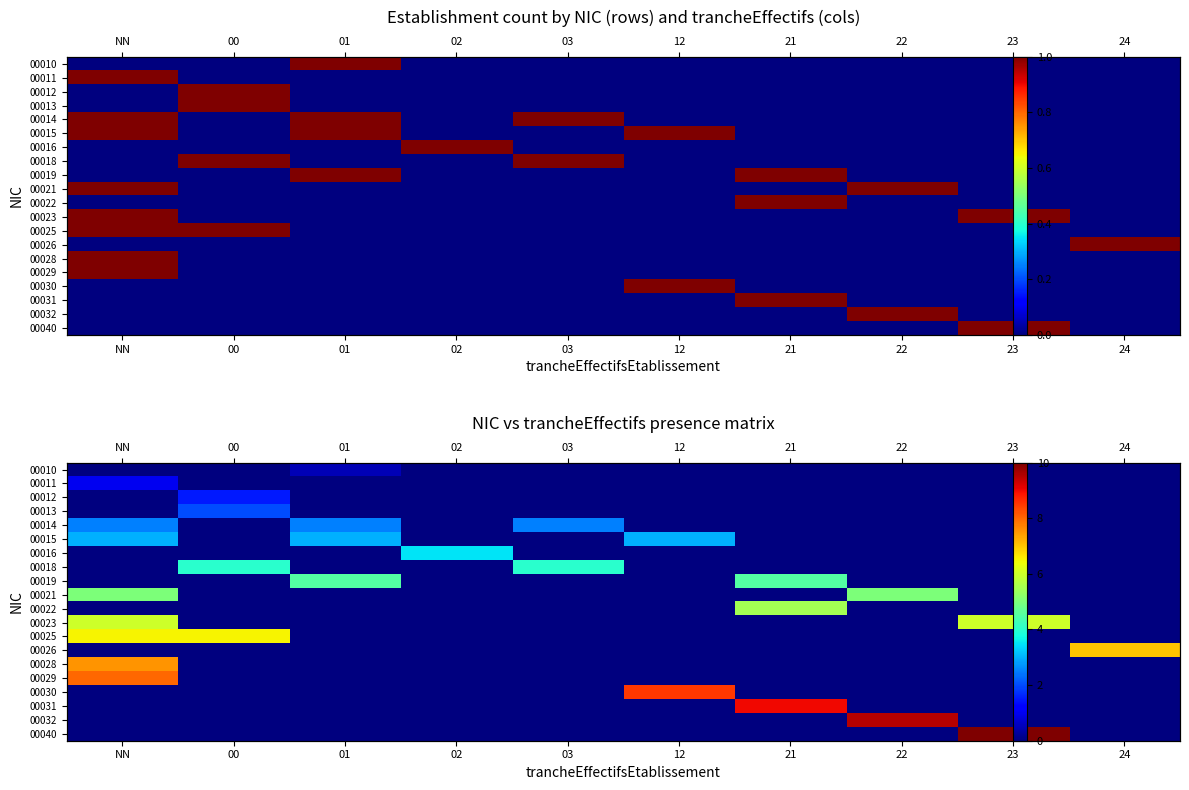

What is the greatest value displayed?

10.0